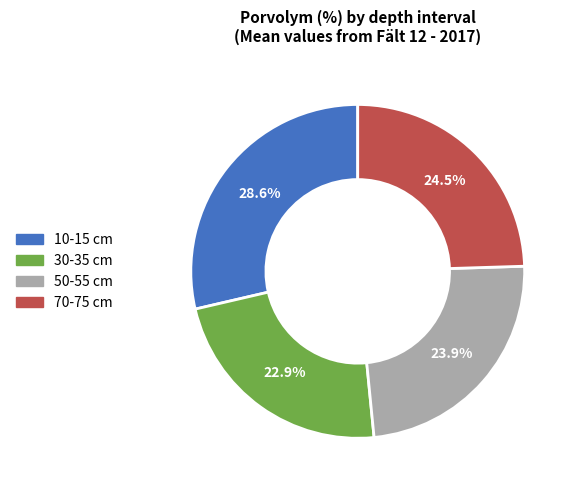

Is the sum of 50-55 and 70-75 greater than half?

No